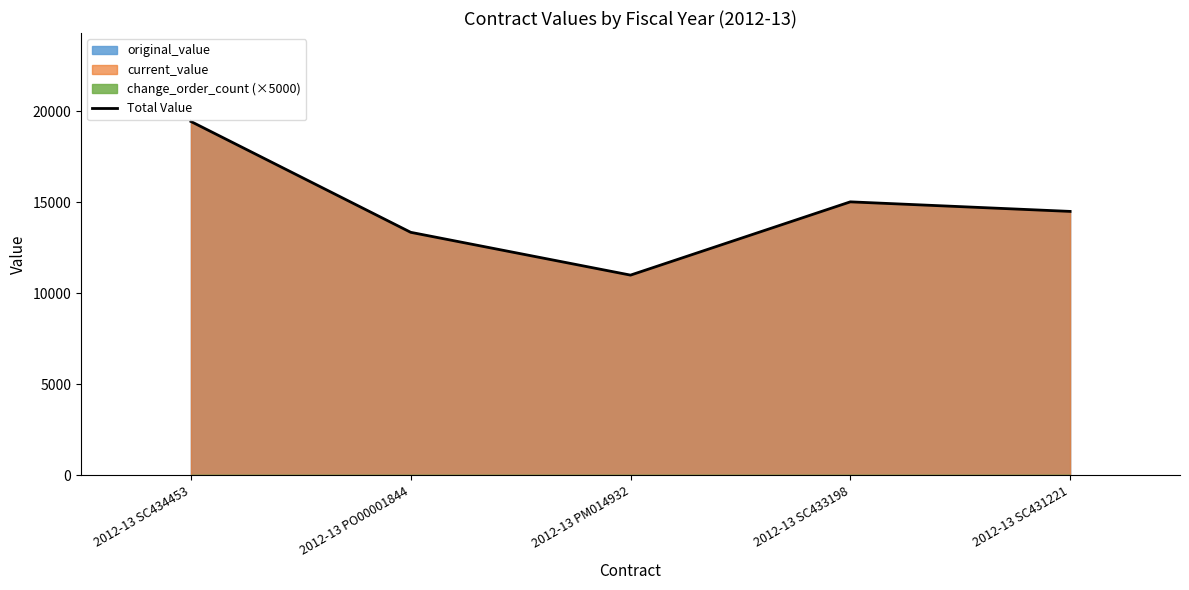

Reading left to right, extract all data points from this chart.

19440	13351	11000	15025	14500